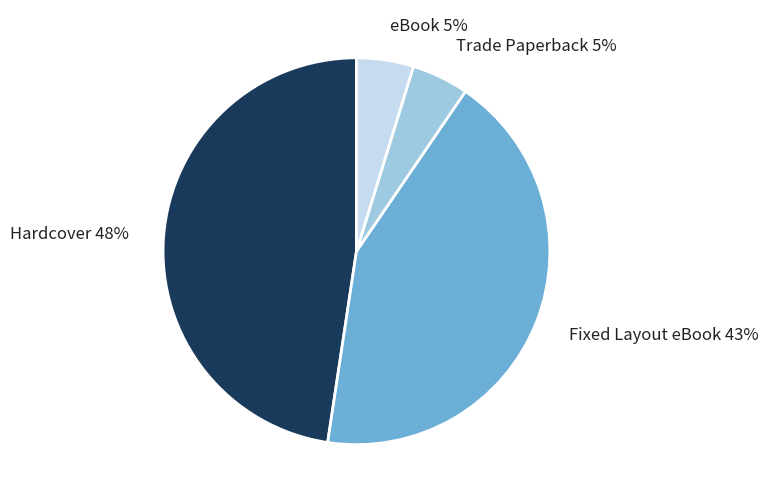

To the nearest percent, what is the combined percentage of Fixed Layout eBook and eBook?

48%